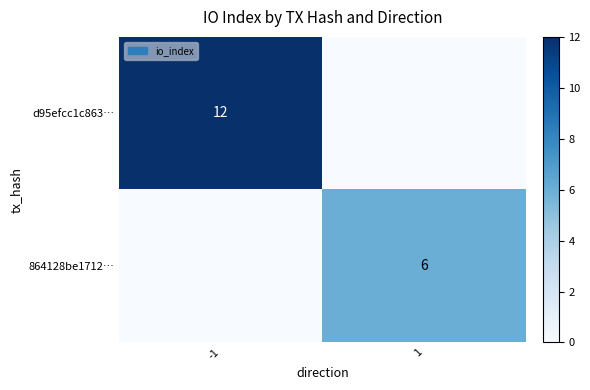

At which category is the sum across all series the highest?

-1